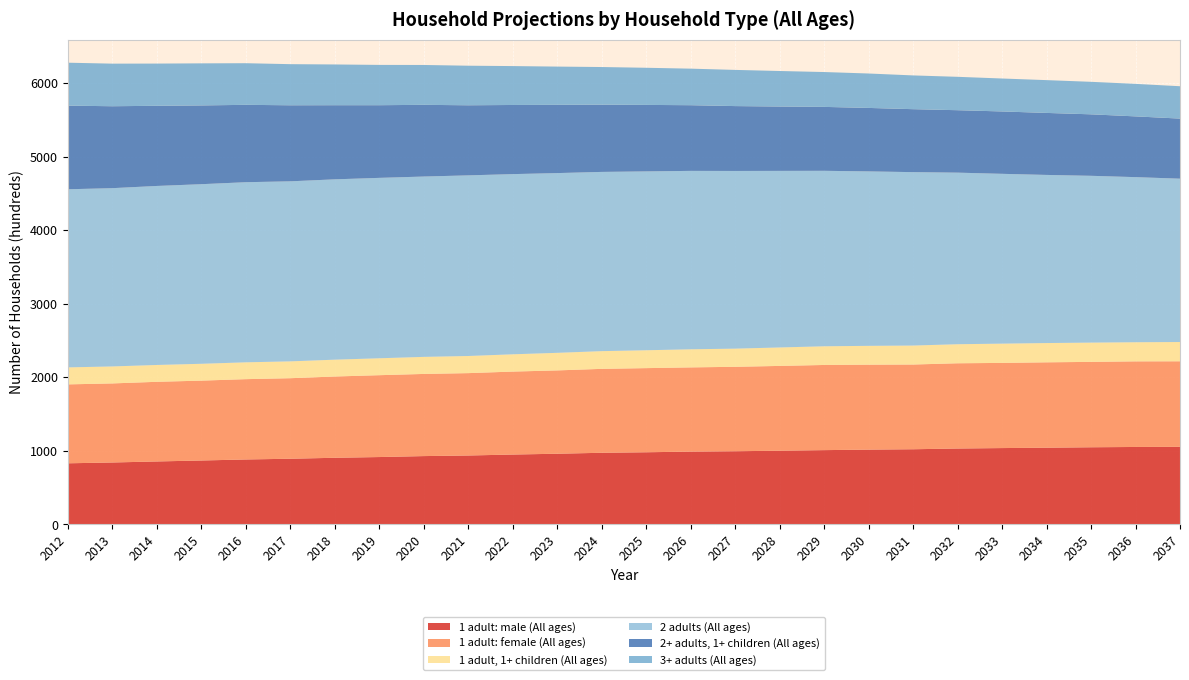

Reading left to right, extract all data points from this chart.

1 adult: male (All ages): 830	841	855	868	882	892	905	915	928	936	949	960	973	980	989	994	1001	1009	1016	1021	1031	1037	1042	1048	1052	1054
1 adult: female (All ages): 1073	1075	1083	1086	1092	1095	1105	1113	1117	1120	1128	1133	1141	1144	1145	1148	1153	1158	1155	1152	1159	1158	1161	1161	1164	1163
1 adult, 1+ children (All ages): 231	231	229	229	229	229	229	230	232	233	235	239	241	243	246	247	251	254	256	258	259	262	262	262	260	262
2 adults (All ages): 2422	2424	2434	2442	2449	2448	2452	2453	2452	2456	2450	2444	2437	2432	2426	2416	2401	2386	2372	2358	2333	2309	2286	2268	2245	2221
2+ adults, 1+ children (All ages): 1137	1114	1090	1071	1052	1034	1008	988	975	953	940	928	914	904	893	882	875	869	863	856	849	848	843	836	826	817
3+ adults (All ages): 584	579	574	572	566	559	554	548	542	538	529	520	512	505	497	492	483	474	468	459	454	448	446	442	442	440